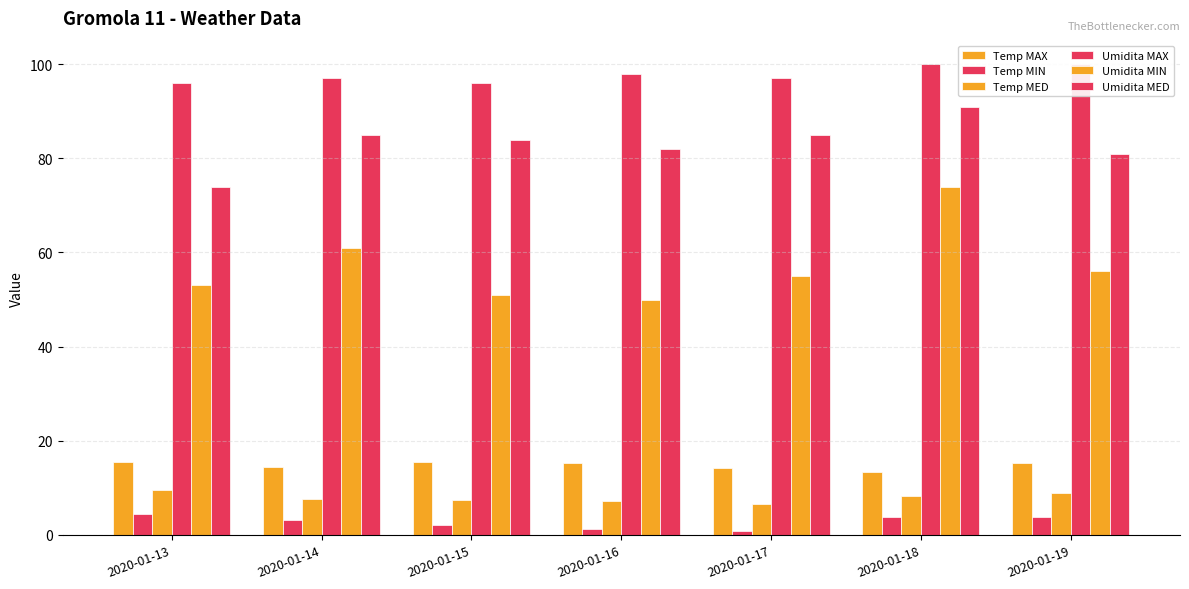

What is the value of the Umidita MED bar at the 2nd from the left?

85.0